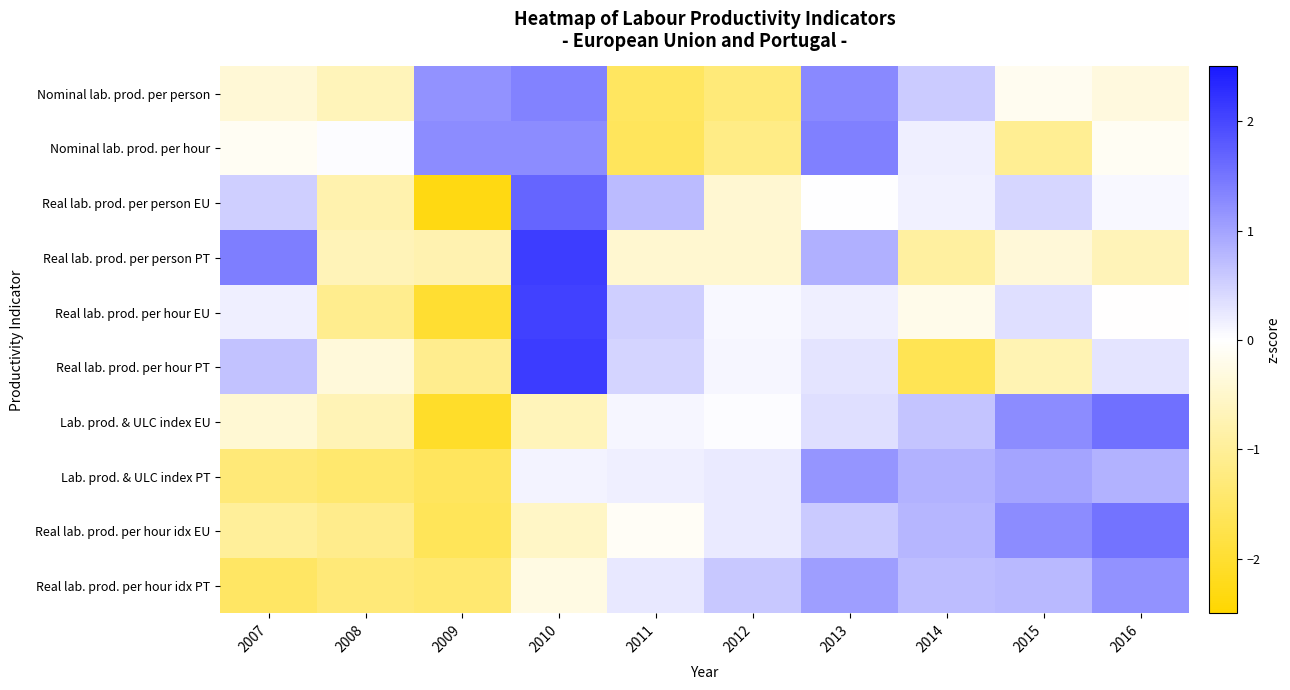

Reading left to right, list all the values displayed in this chart.

Nominal lab. prod. per person: 2007=-0.4	2008=-0.7	2009=1.2	2010=1.4	2011=-1.6	2012=-1.3	2013=1.3	2014=0.6	2015=-0.1	2016=-0.3
Nominal lab. prod. per hour: 2007=-0.1	2008=0.0	2009=1.2	2010=1.2	2011=-1.6	2012=-1.2	2013=1.4	2014=0.2	2015=-1.0	2016=-0.1
Real lab. prod. per person EU: 2007=0.5	2008=-0.8	2009=-2.3	2010=1.7	2011=0.7	2012=-0.4	2013=0.0	2014=0.1	2015=0.4	2016=0.1
Real lab. prod. per person PT: 2007=1.4	2008=-0.7	2009=-0.8	2010=2.1	2011=-0.5	2012=-0.5	2013=0.9	2014=-0.9	2015=-0.4	2016=-0.7
Real lab. prod. per hour EU: 2007=0.2	2008=-1.1	2009=-2.0	2010=2.1	2011=0.5	2012=0.1	2013=0.2	2014=-0.2	2015=0.3	2016=-0.0
Real lab. prod. per hour PT: 2007=0.6	2008=-0.4	2009=-1.1	2010=2.1	2011=0.5	2012=0.1	2013=0.3	2014=-1.7	2015=-0.7	2016=0.3
Lab. prod. & ULC index EU: 2007=-0.4	2008=-0.7	2009=-2.1	2010=-0.7	2011=0.1	2012=0.0	2013=0.3	2014=0.6	2015=1.2	2016=1.6
Lab. prod. & ULC index PT: 2007=-1.3	2008=-1.4	2009=-1.6	2010=0.1	2011=0.2	2012=0.2	2013=1.1	2014=0.8	2015=1.0	2016=0.8
Real lab. prod. per hour idx EU: 2007=-1.0	2008=-1.1	2009=-1.6	2010=-0.6	2011=-0.1	2012=0.2	2013=0.6	2014=0.8	2015=1.2	2016=1.5
Real lab. prod. per hour idx PT: 2007=-1.5	2008=-1.3	2009=-1.4	2010=-0.3	2011=0.2	2012=0.6	2013=1.0	2014=0.7	2015=0.7	2016=1.2